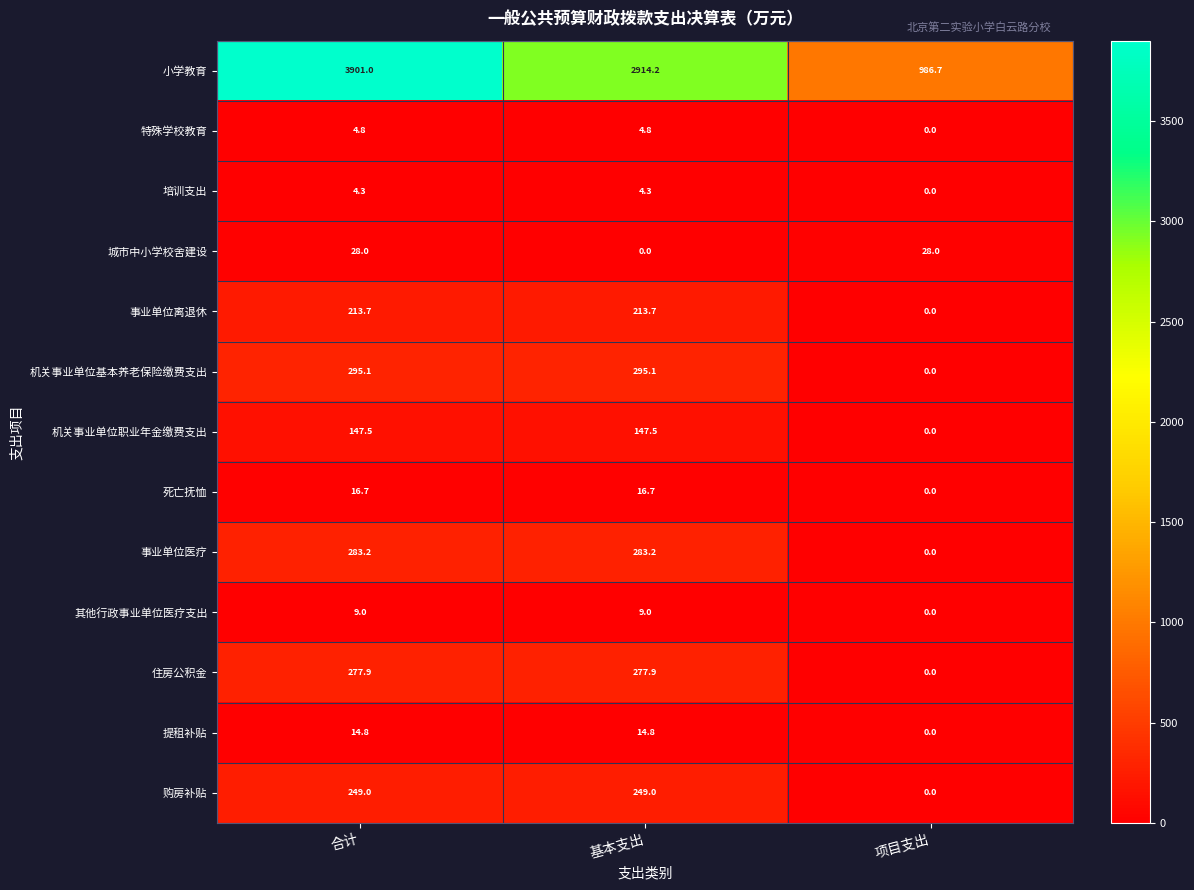

Which series has the largest range (max minus min)?

小学教育